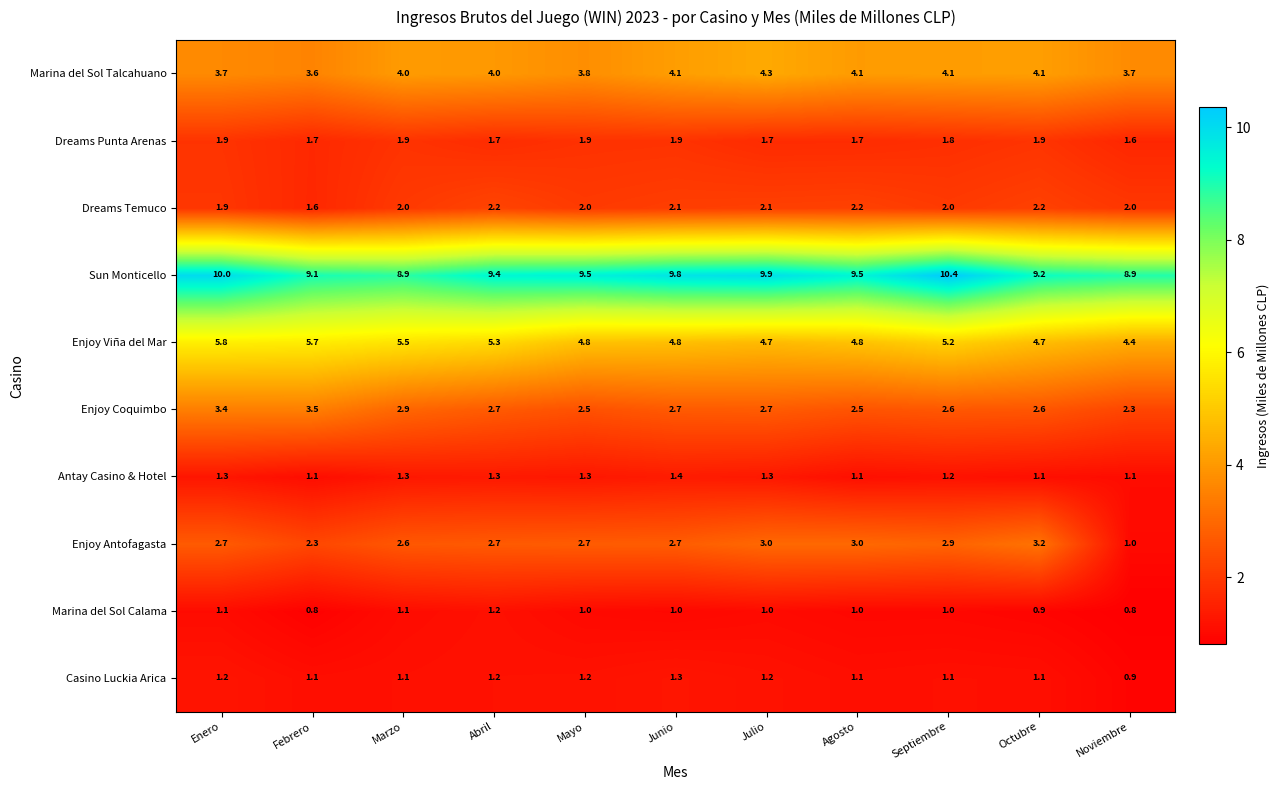

What is the sum of all Marina del Sol Calama values?

10.9